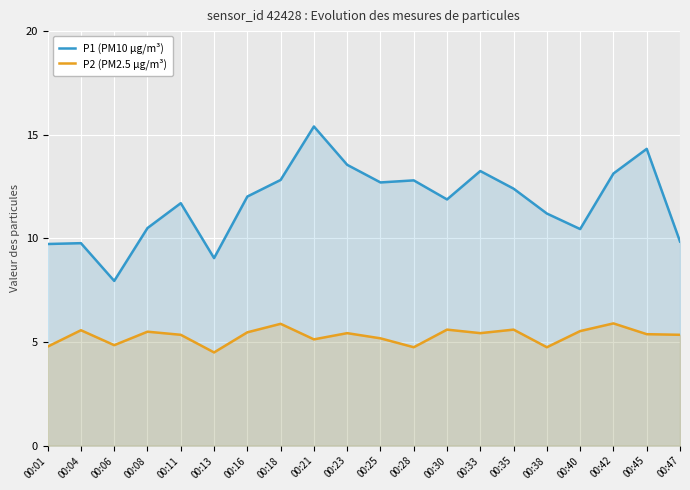

What value does the P2 (PM2.5 µg/m³) series have at 00:21?

5.1